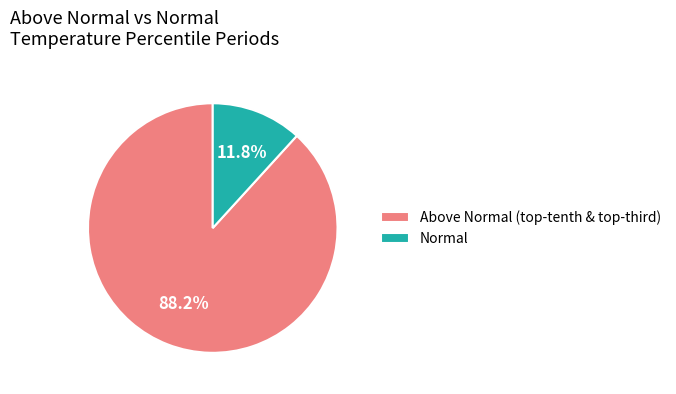

Which slice is the smallest?

Normal